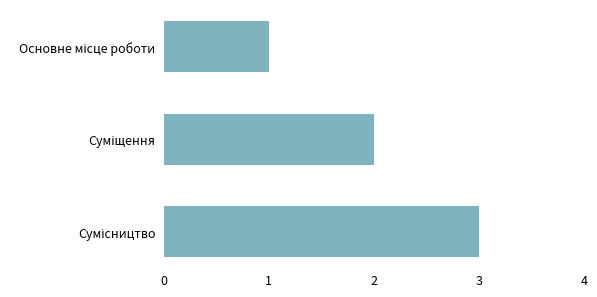

What is the greatest value displayed?

3